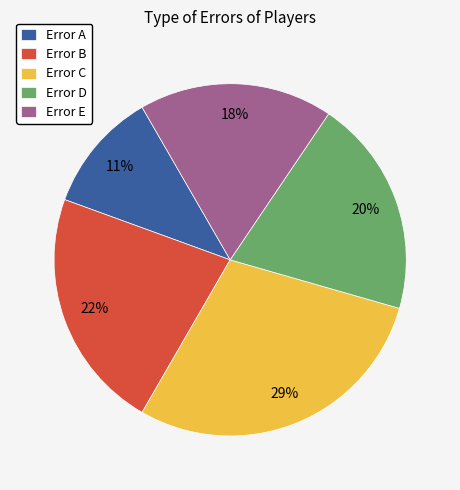

What is the largest slice in the pie chart?

Error C